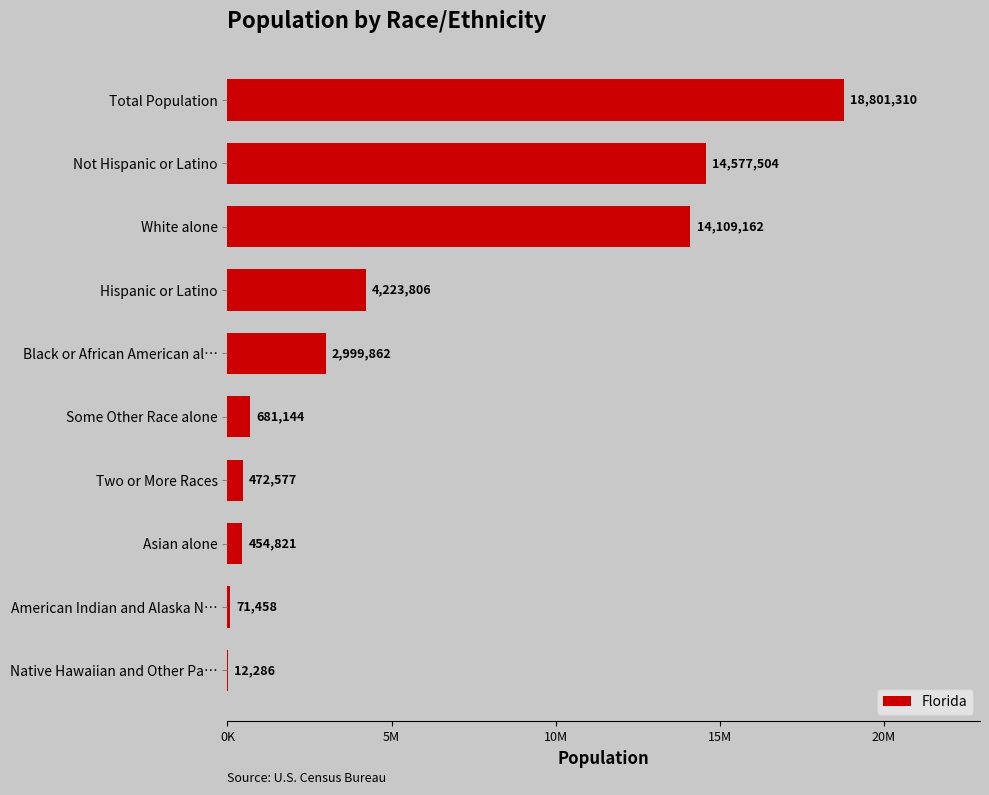

Are the bars horizontal?

Yes